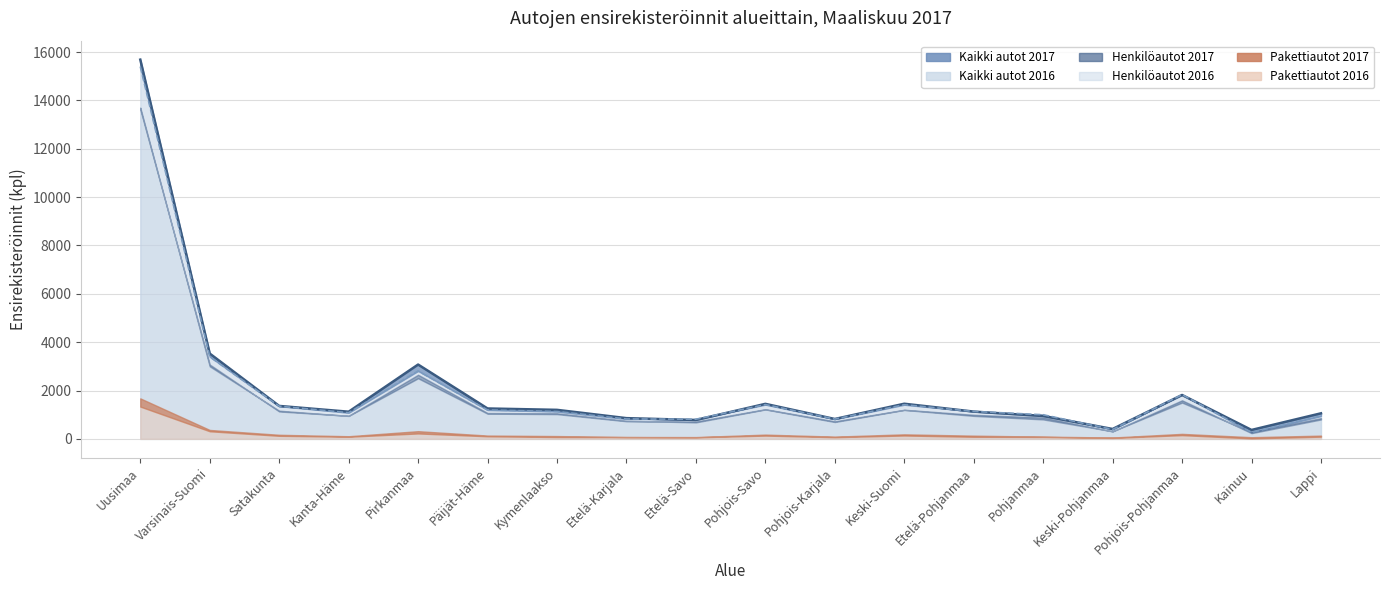

Which has a higher value, Etelä-Savo or Kainuu?

Etelä-Savo